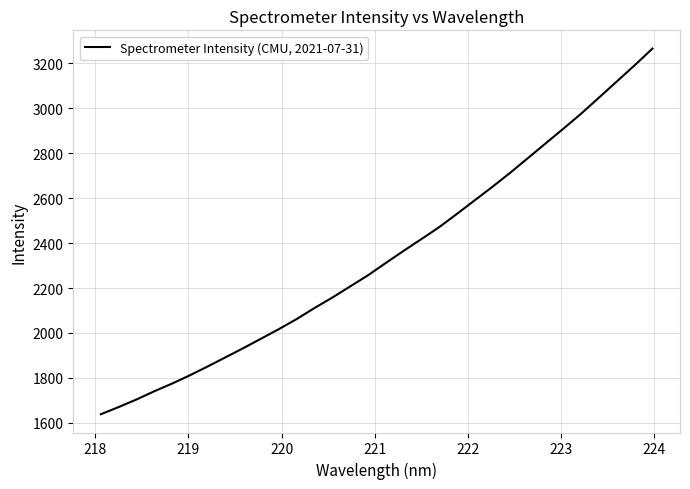

What is the average value?

2343.2